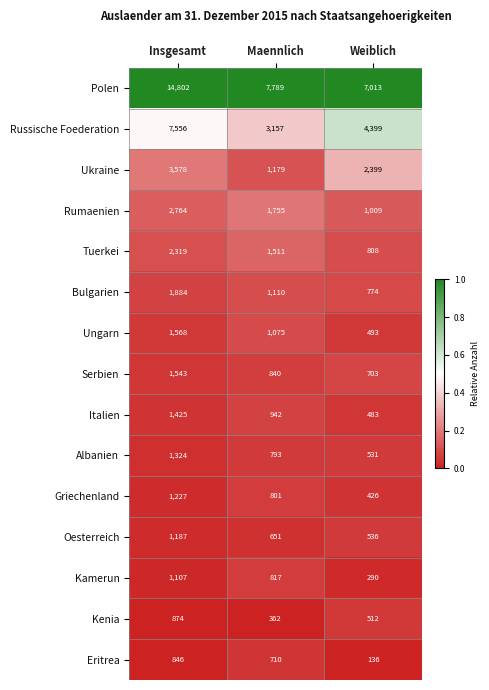

At Maennlich, list the series in order from smallest to largest.

Kenia, Oesterreich, Eritrea, Albanien, Griechenland, Kamerun, Serbien, Italien, Ungarn, Bulgarien, Ukraine, Tuerkei, Rumaenien, Russische Foederation, Polen